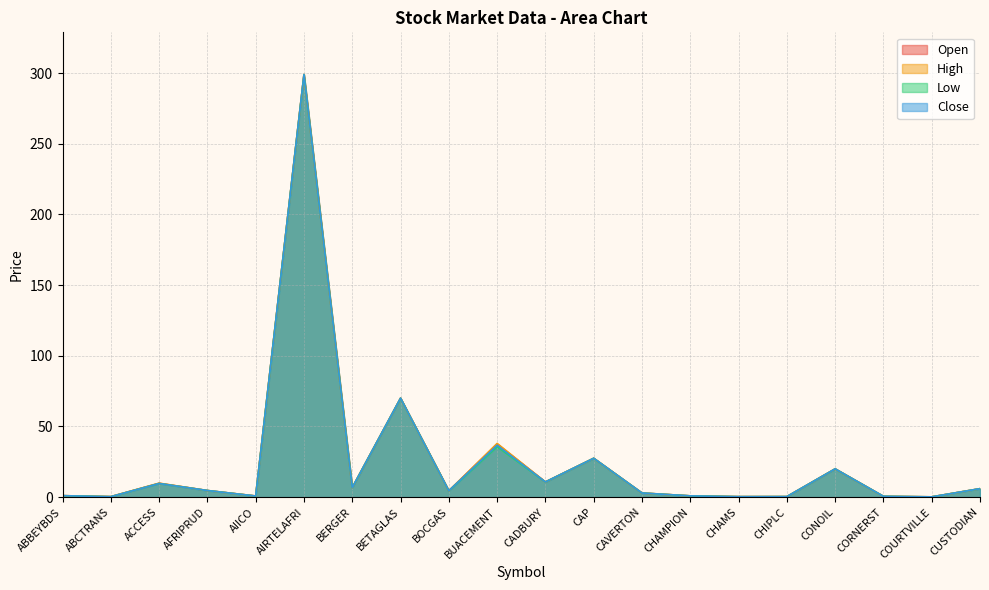

True or false: Low and Close intersect in this chart.

False